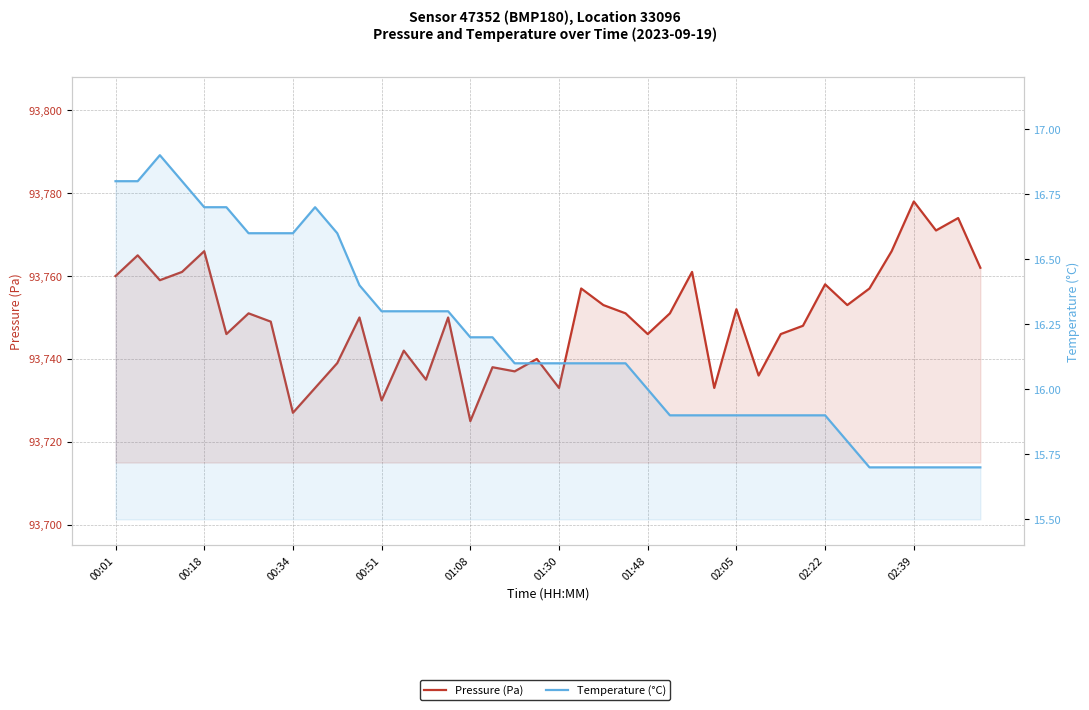

Is it true that Temperature (°C) equals 16.1 at 21?

True